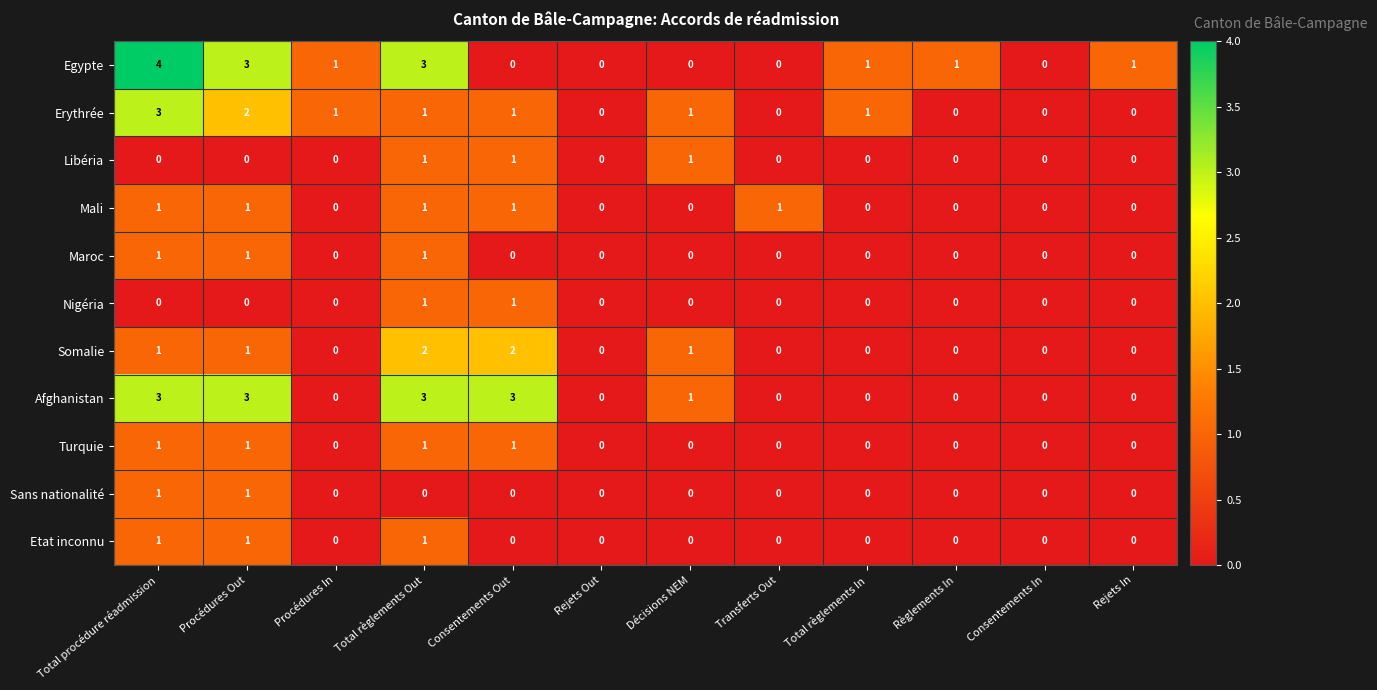

Count the Etat inconnu values in the range 0 to 1.

12